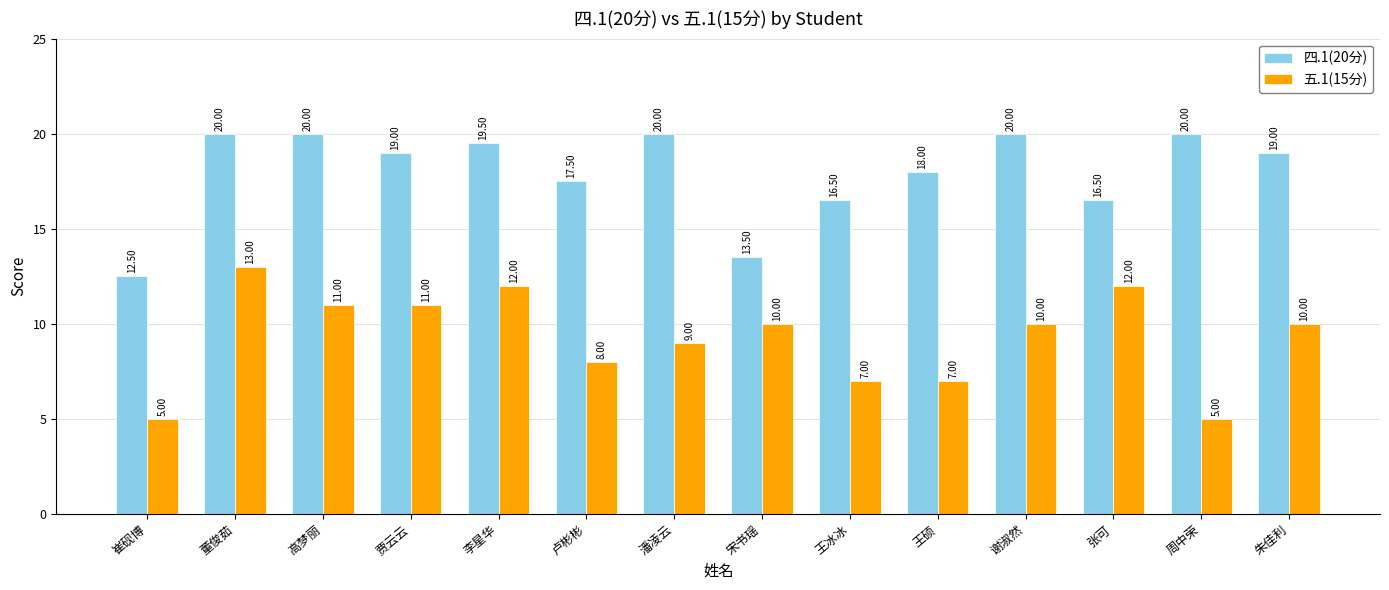

What is the label of the 10th bar from the left?

王硕